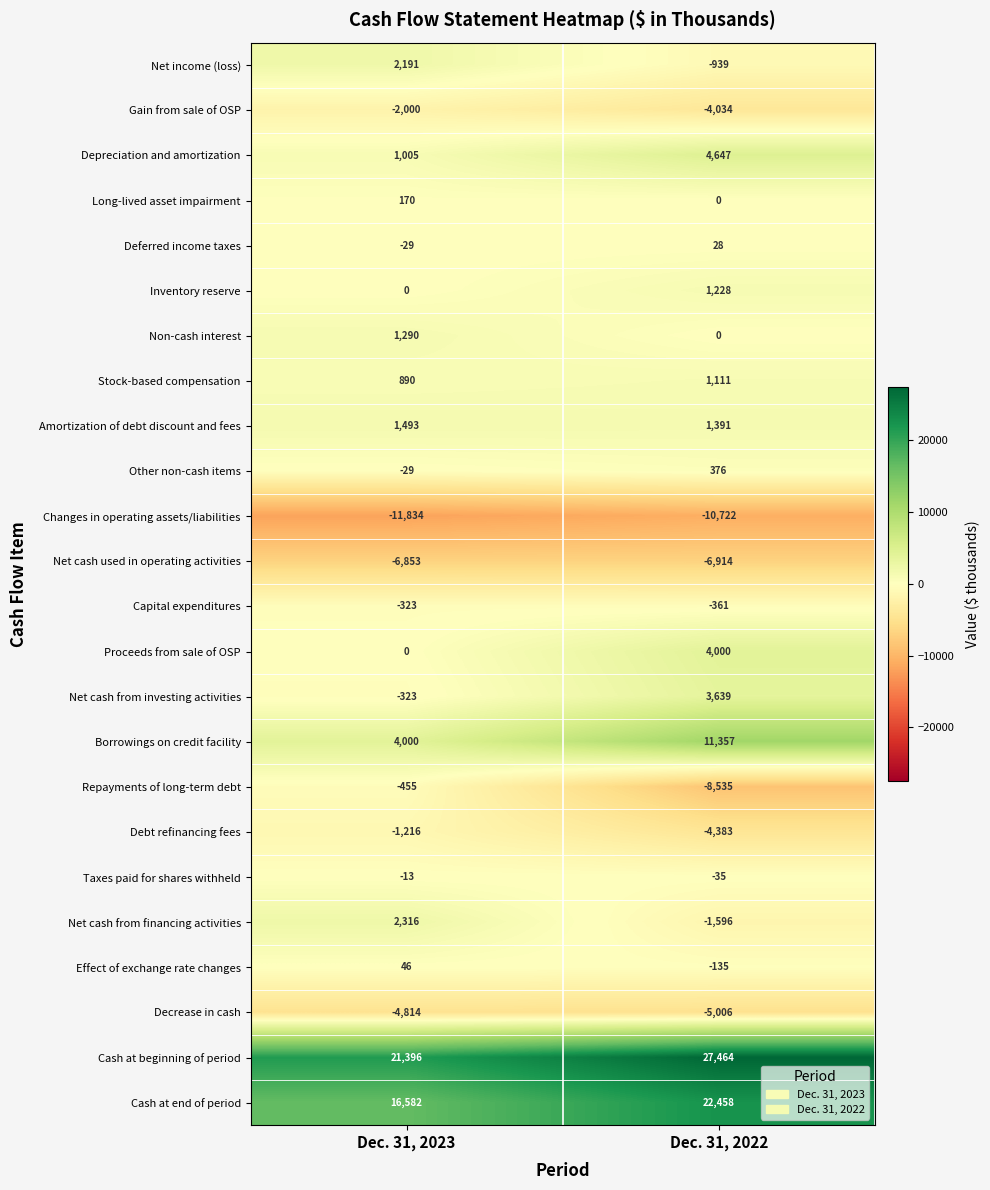

What is the minimum value for Cash at beginning of period?

21396